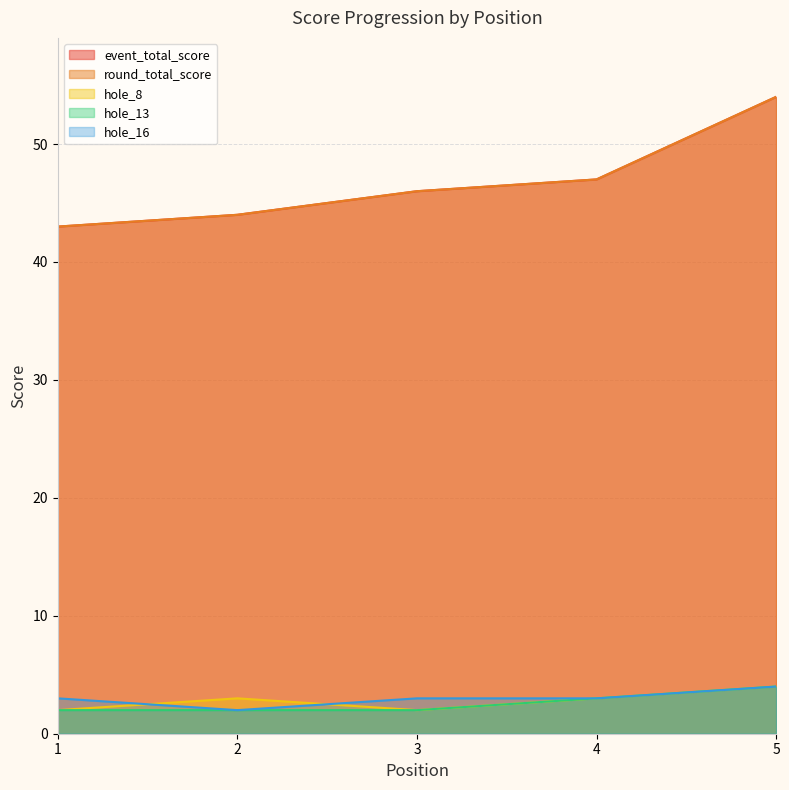

What is the value of the event_total_score point at the 1st from the left?

43